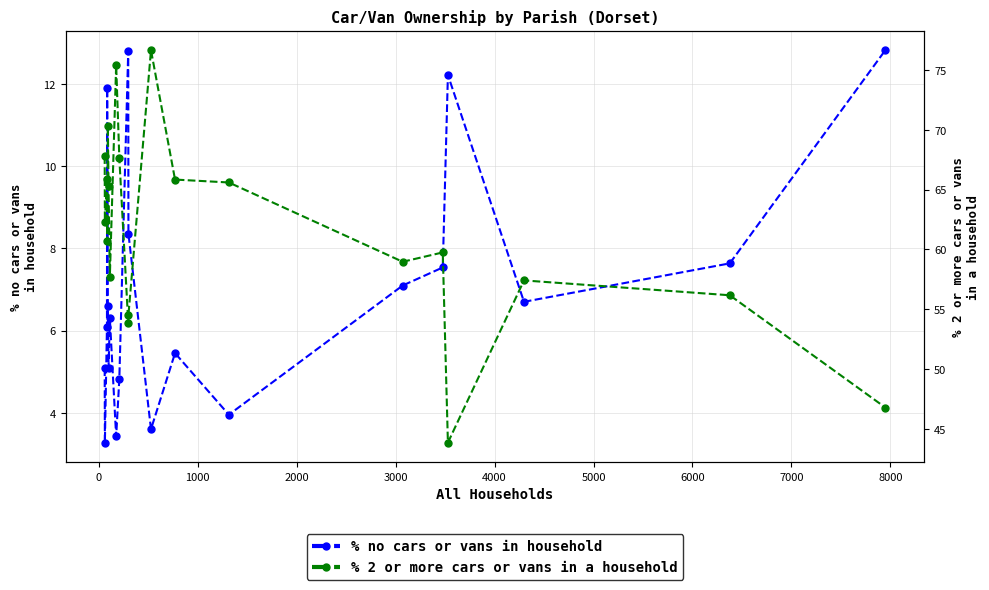

List the series in order of their peak value, lowest first.

% no cars or vans in household, % 2 or more cars or vans in a household